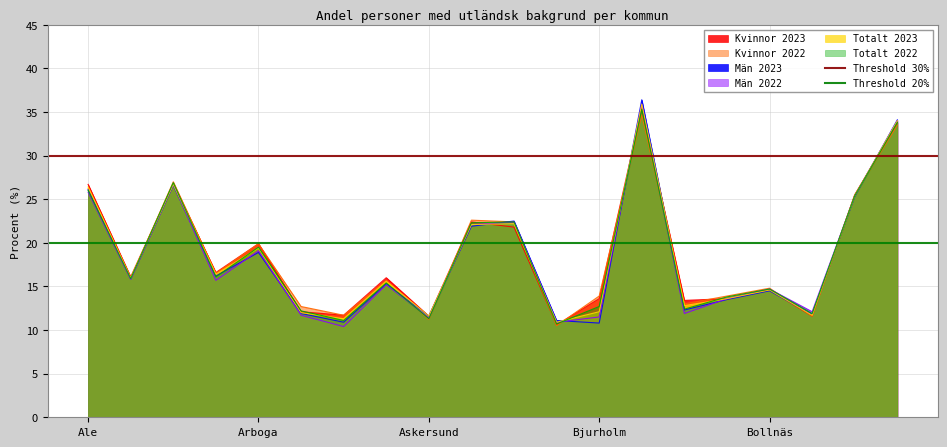

What is the minimum value for Kvinnor 2022?

10.5